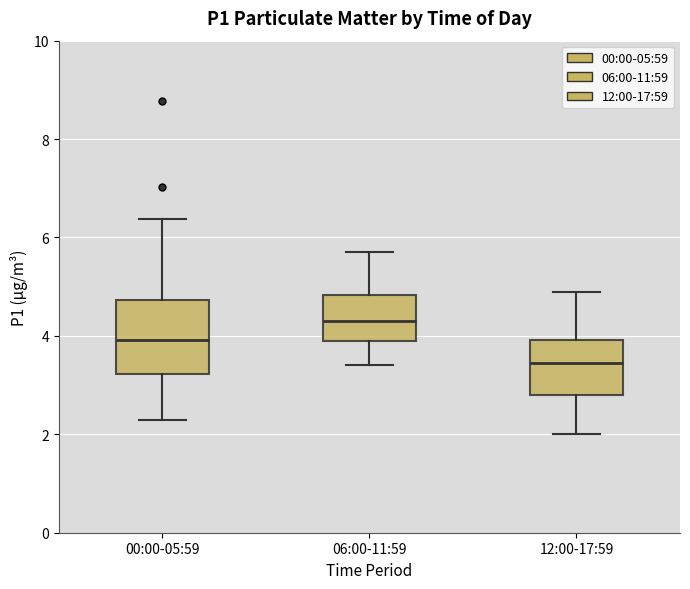

Reading left to right, transcribe this box plot: for each box, give where its median line is, the range the box spans, and where its two whiskers end, as read against the y-axis. The values are not printed on the chart, so give them approximately, as read against the axis.

00:00-05:59: median 4.0, box 3.2 to 4.8, whiskers 2.4 to 6.4
06:00-11:59: median 4.4, box 4.0 to 4.8, whiskers 3.4 to 5.8
12:00-17:59: median 3.4, box 2.8 to 4.0, whiskers 2.0 to 5.0